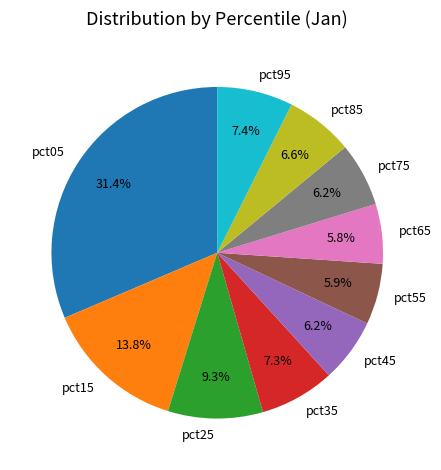

Which has a higher value, pct35 or pct65?

pct35